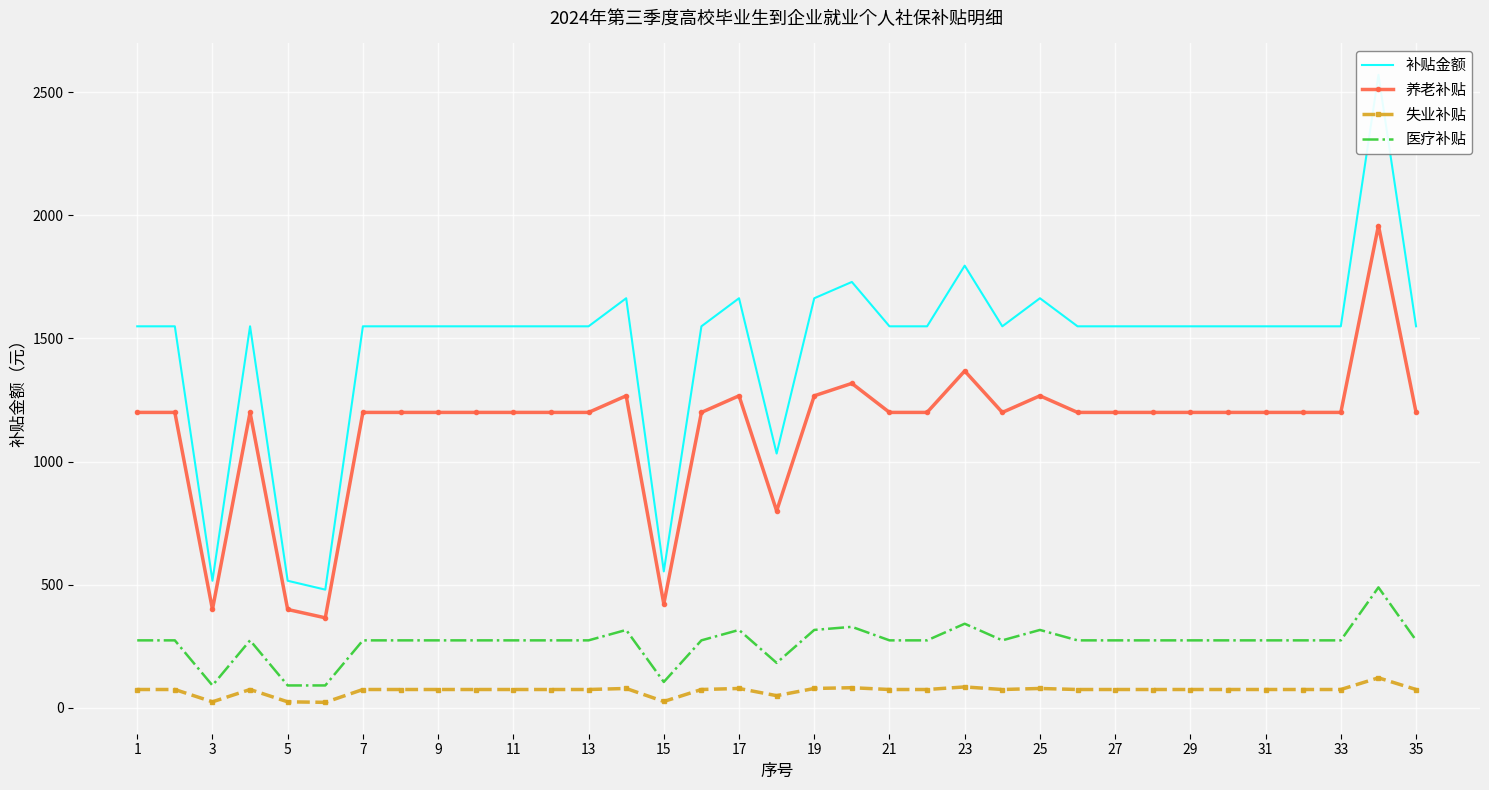

What is the greatest value displayed?

2570.1